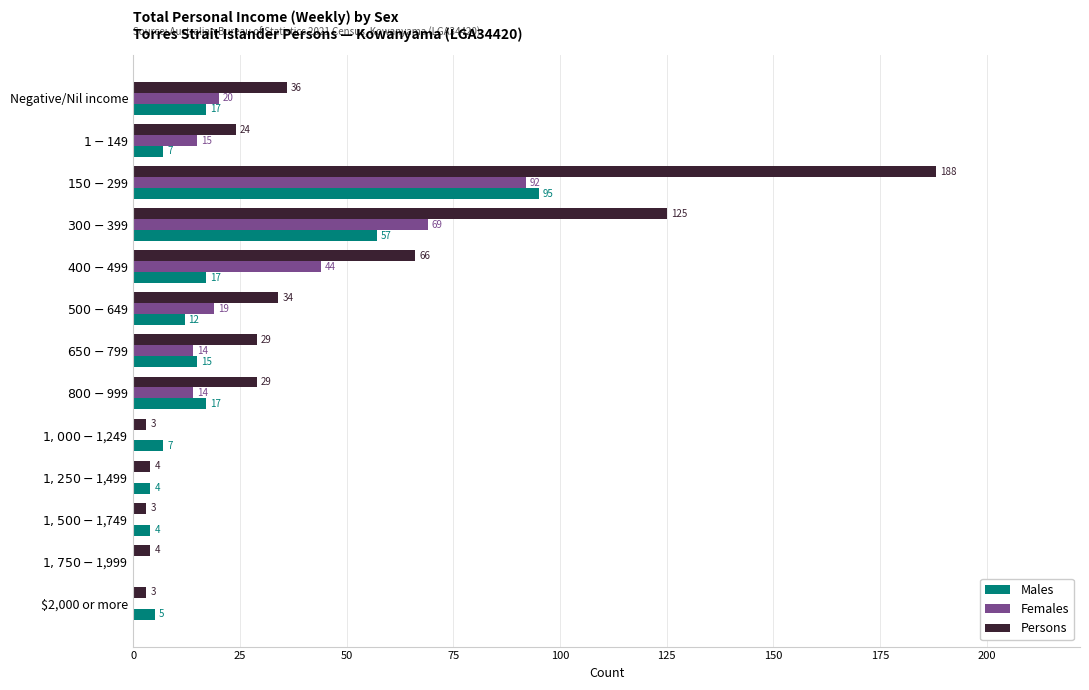

How many categories are shown in the chart?

13